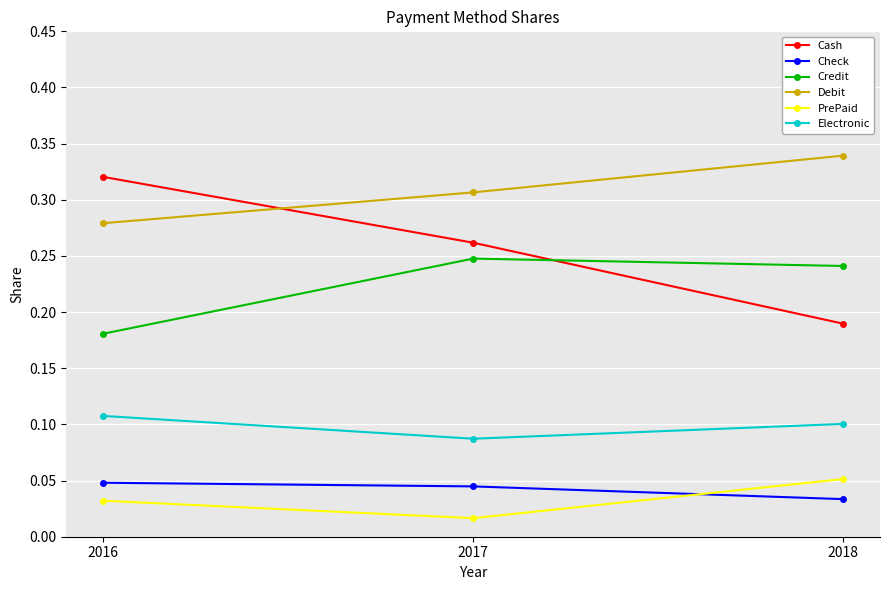

Which series has the widest spread of values?

Cash